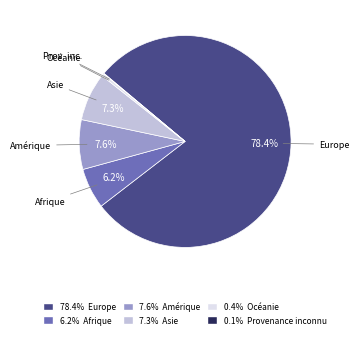

Is there any slice that represents more than half of the pie?

Yes